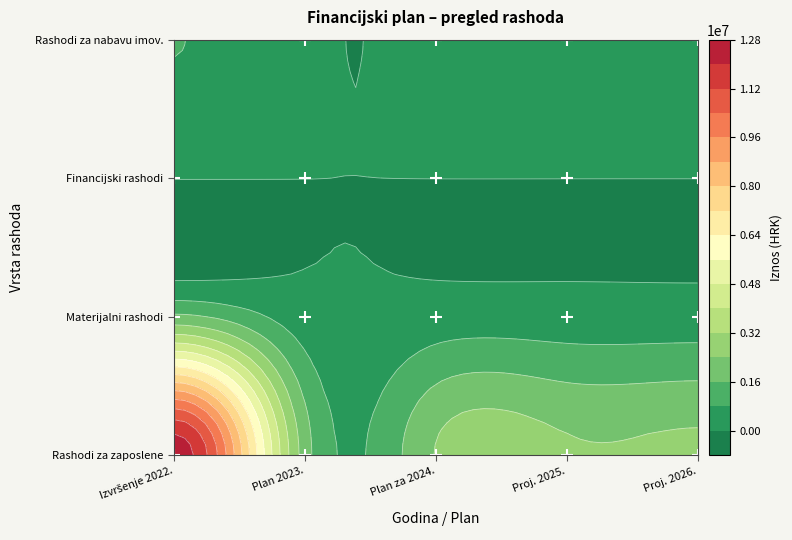

Which series changed the most between 1 and 2?

Rashodi za zaposlene